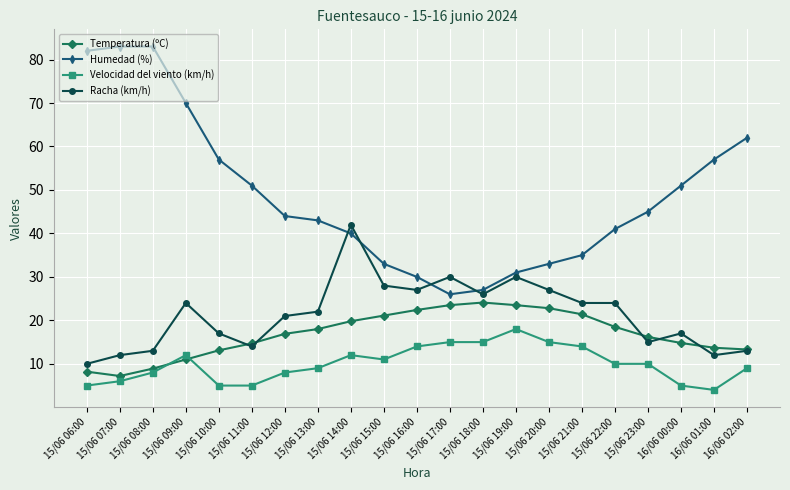

What is the sum of all Racha (km/h) values?

448.0